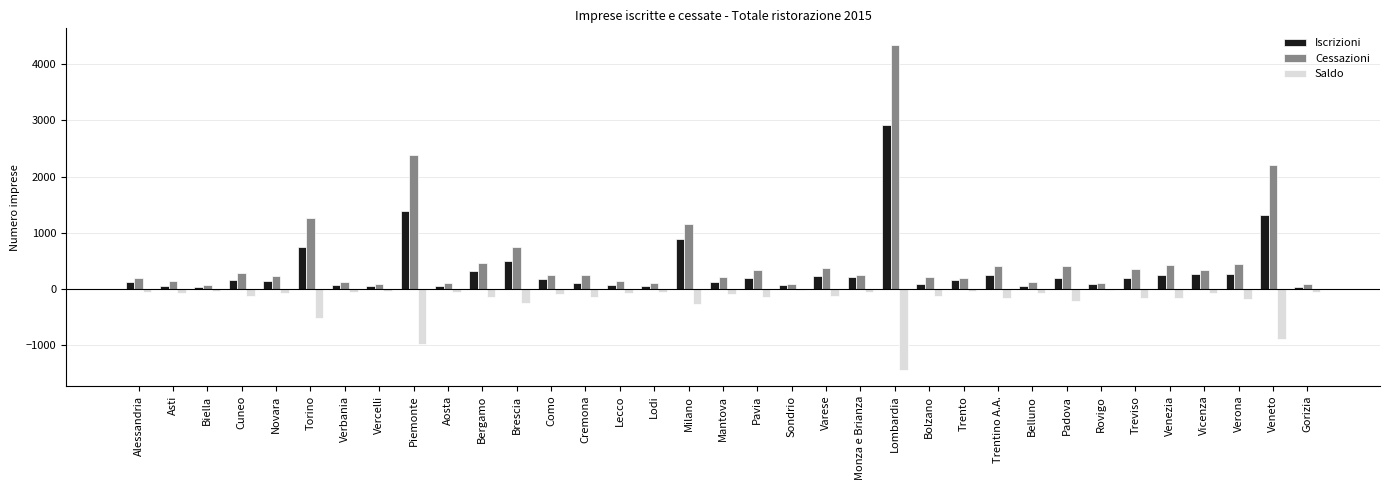

Is it true that Saldo equals -1747 at Piemonte?

False